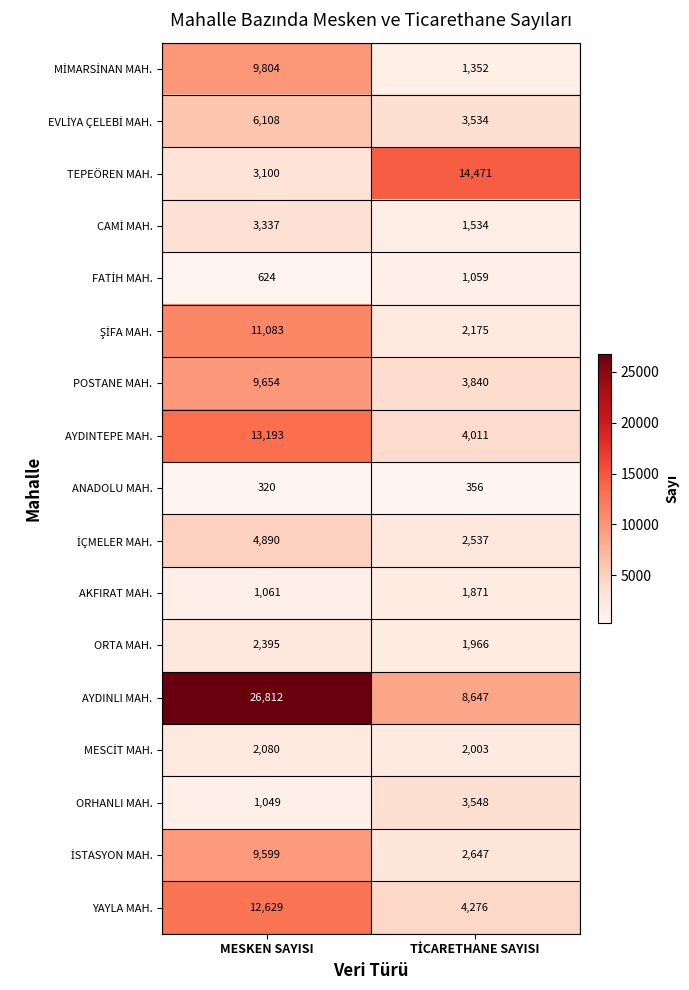

Which category has the lowest value across all series?

MESKEN SAYISI